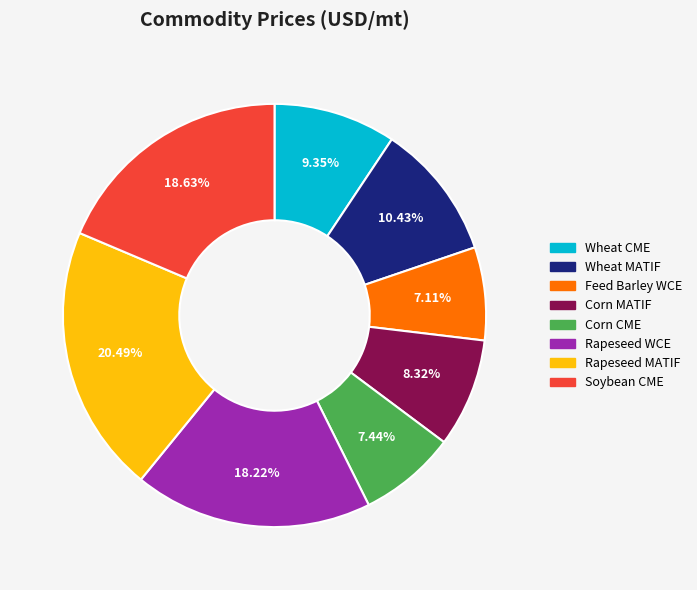

Does Feed Barley WCE account for over 50% of the chart?

No